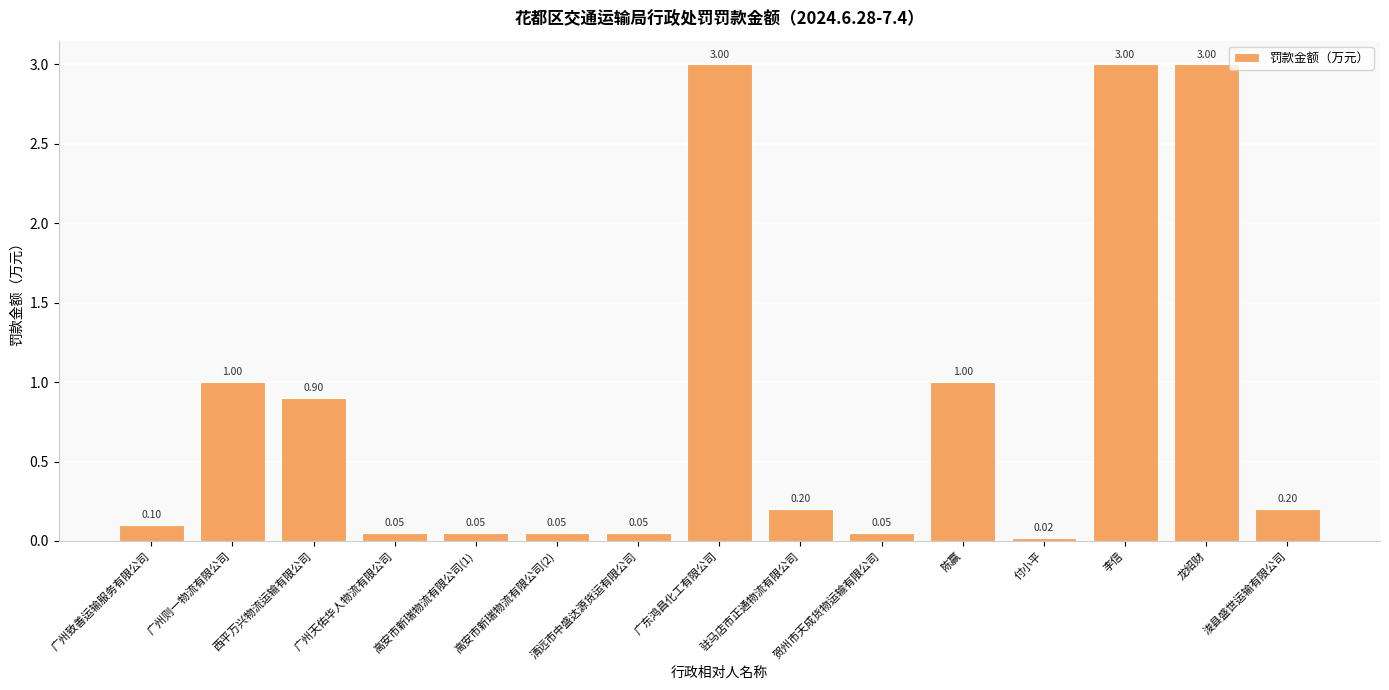

What is the label of the 10th bar from the left?

贺州市天成货物运输有限公司